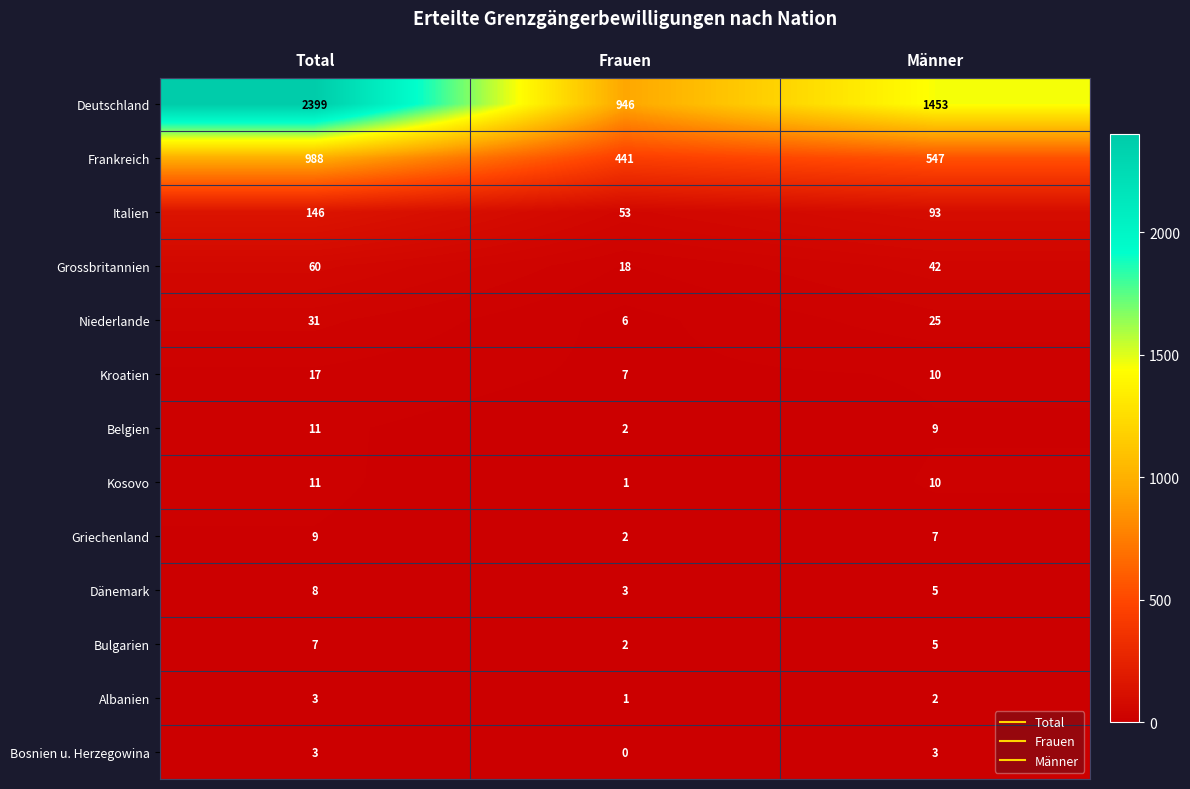

True or false: Bulgarien has a value of 1 at Frauen.

False